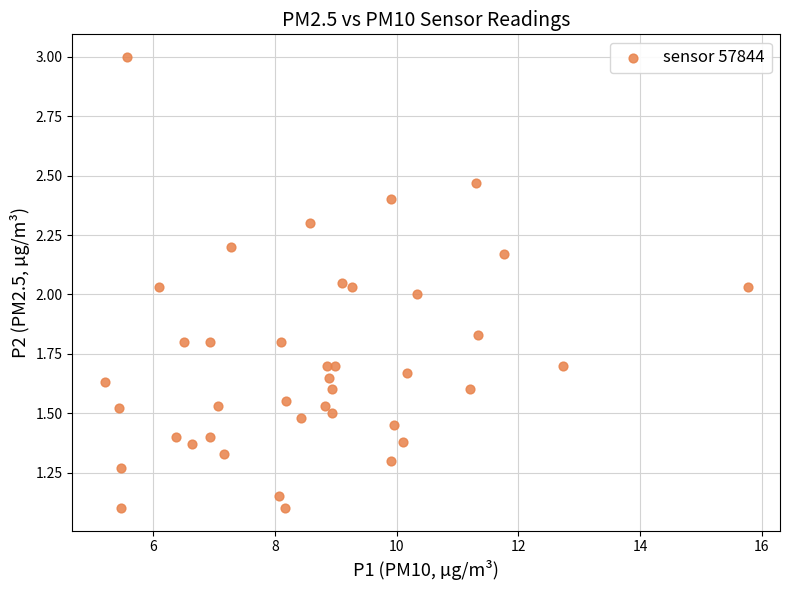

What is the range of X values (max minus min)?

10.6